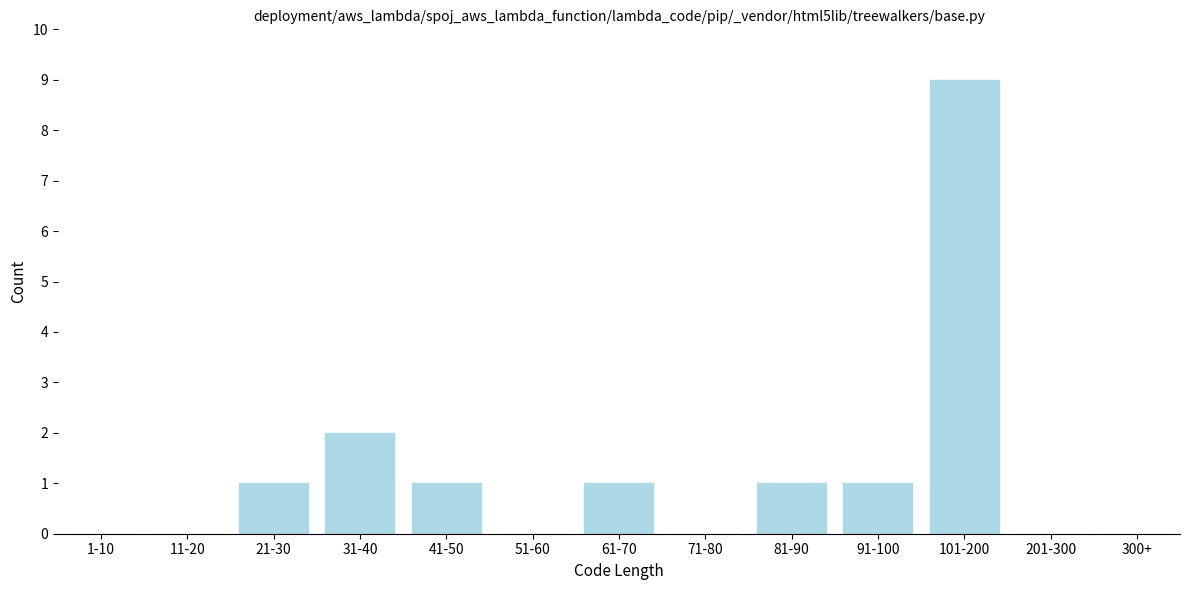

Reading left to right, what are all the values shown in this chart?

1-10=0	11-20=0	21-30=1	31-40=2	41-50=1	51-60=0	61-70=1	71-80=0	81-90=1	91-100=1	101-200=9	201-300=0	300+=0